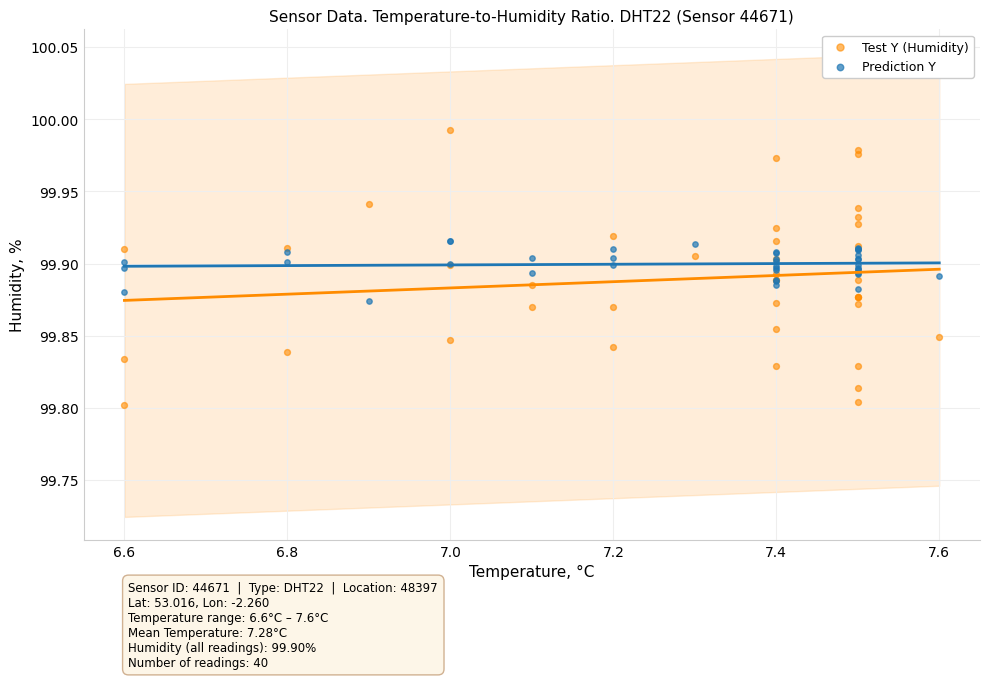

Which series reaches the maximum Y coordinate?

Test Y (Humidity)